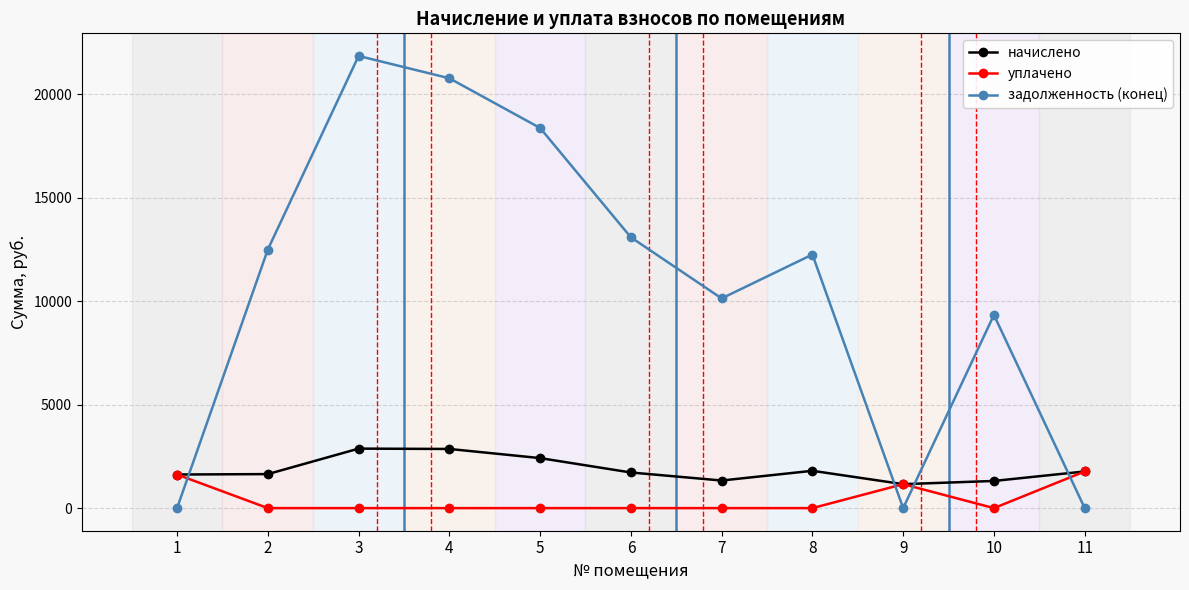

What is the greatest value displayed?

21863.8